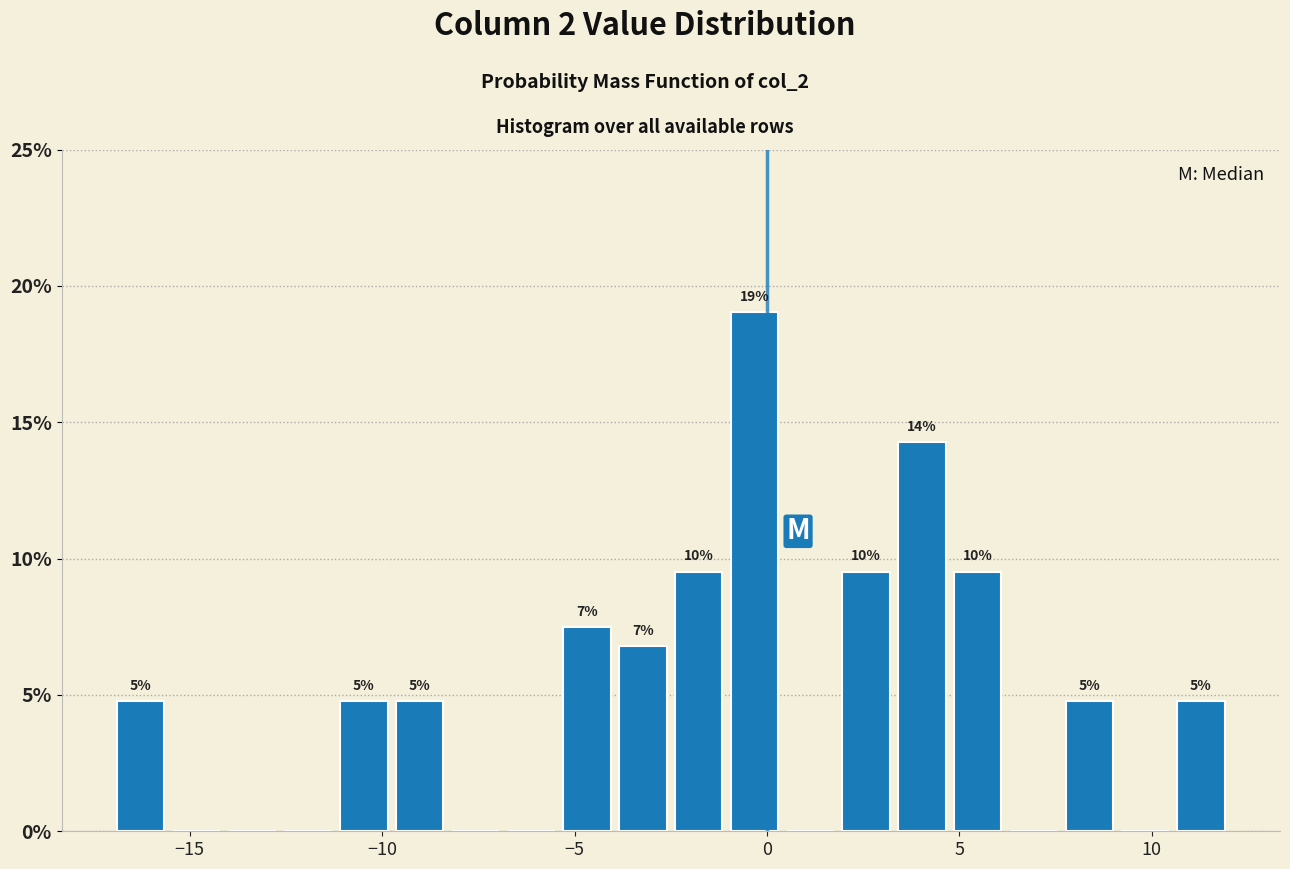

Around what value on the x-axis is the tallest bar? Give the approximate position of its centre, as read against the axis.

-0.5